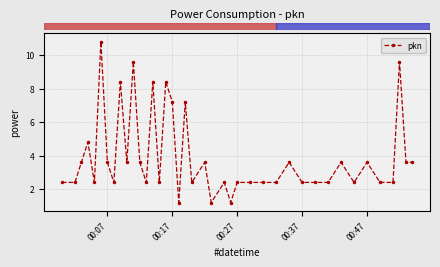

How many values are below 2?

3